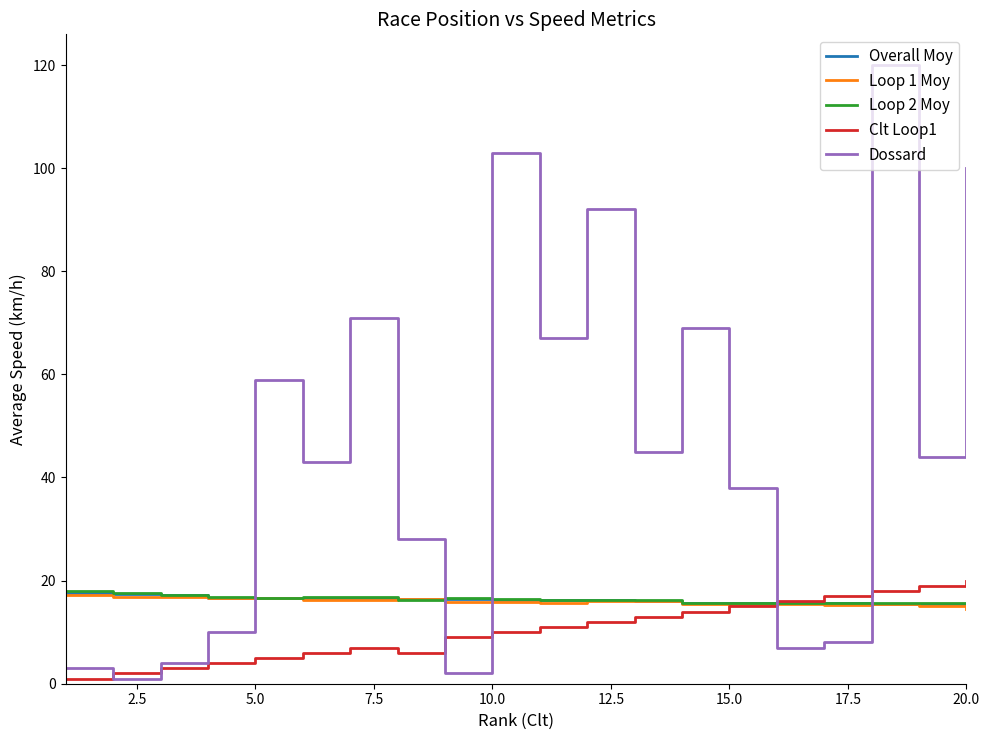

Does the chart have visible grid lines?

No